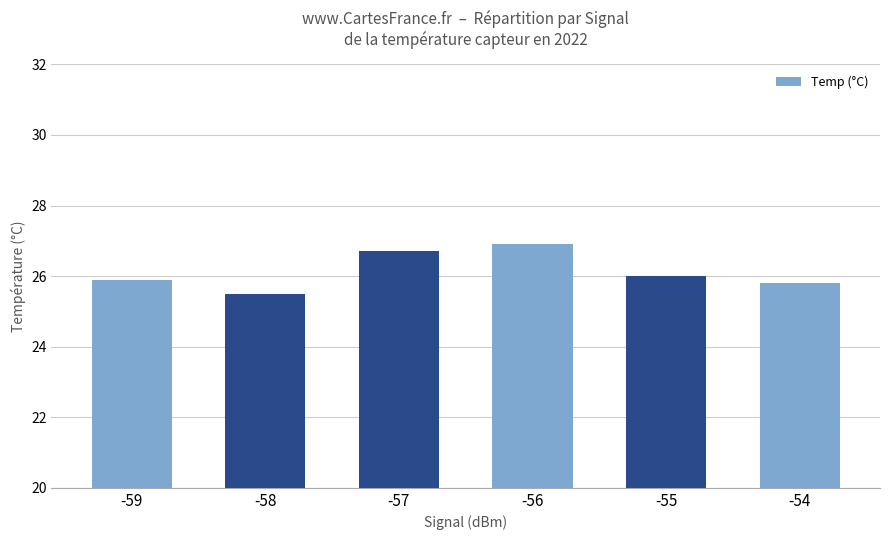

Does the chart contain any negative values?

No